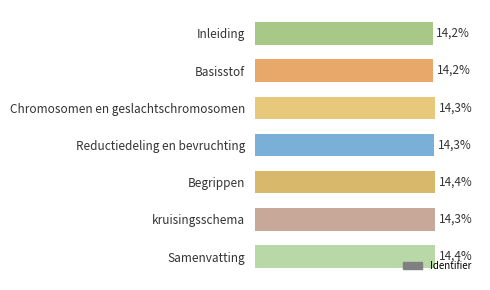

True or false: the data shows 20.9 at Inleiding.

False